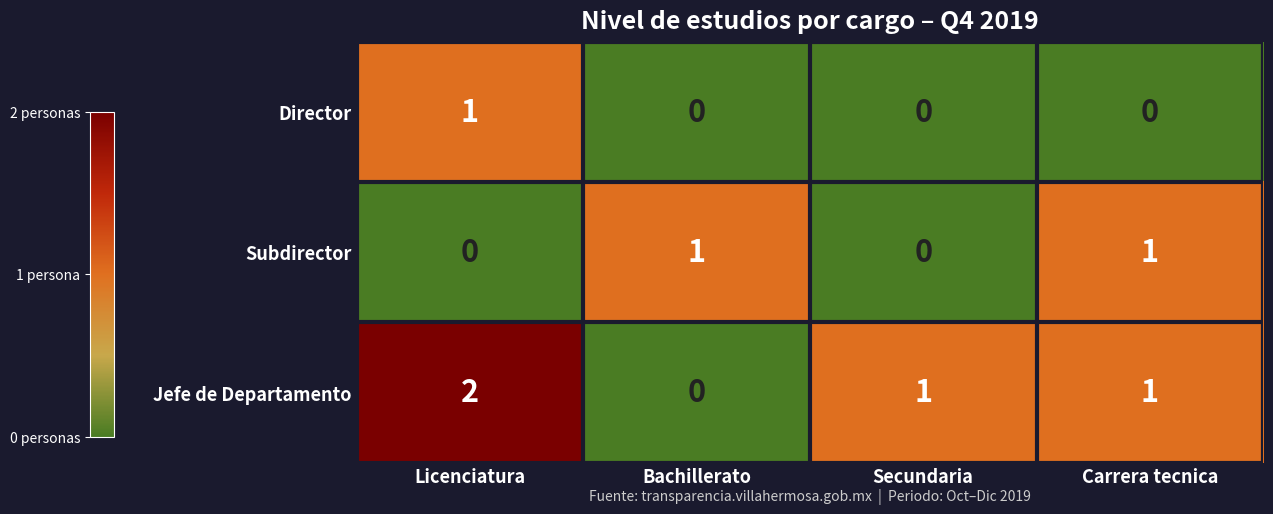

What is the sum of the Jefe de Departamento values at Licenciatura and Carrera tecnica?

3